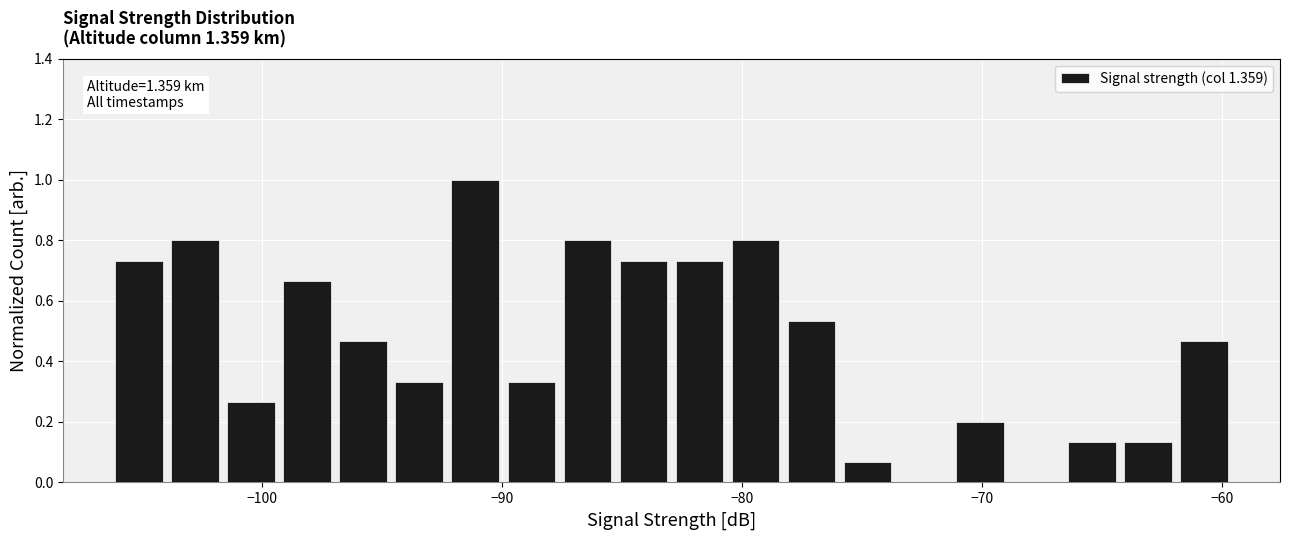

Around what value on the x-axis is the tallest bar? Give the approximate position of its centre, as read against the axis.

-91